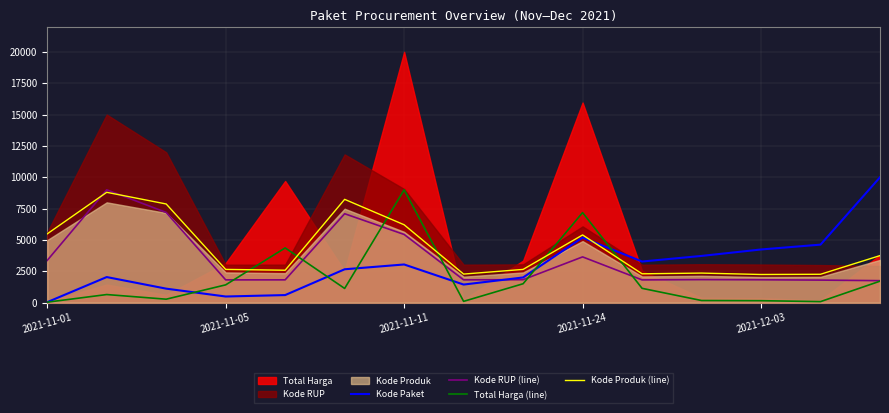

What is the spread (max minus min) of values at 13?

4544.0